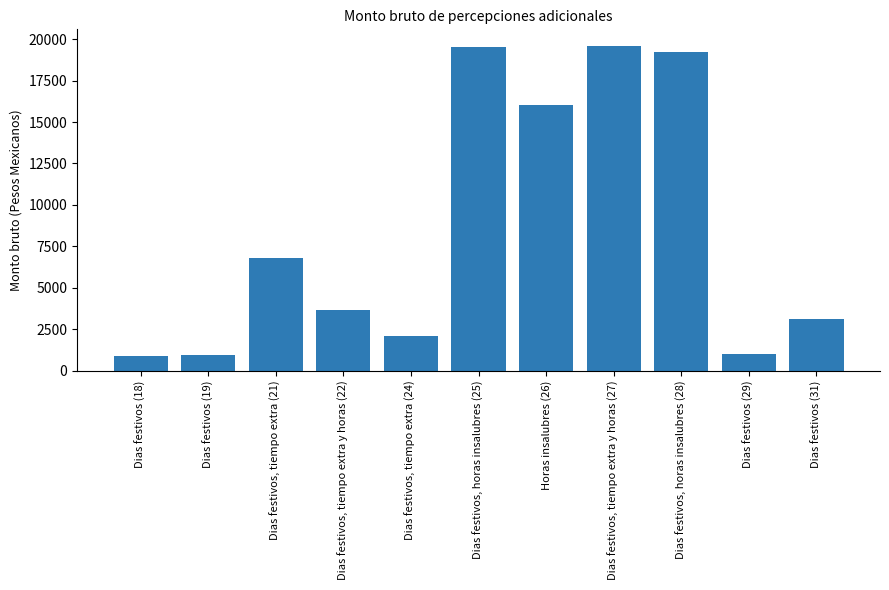

What is the ratio of the value at Dias festivos, horas insalubres (25) to the value at Dias festivos (29)?

19.5